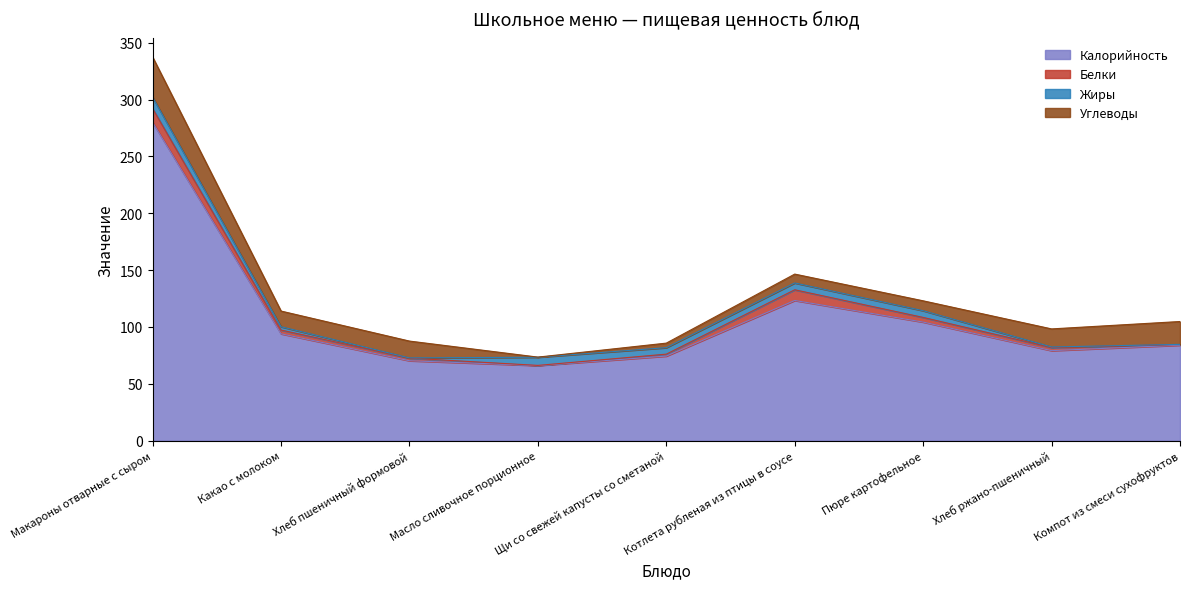

Reading left to right, extract all data points from this chart.

Калорийность: 280.0	94.0	70.3	66.1	74.4	123.3	104.3	79.2	84.0
Белки: 12.1	3.3	2.3	0.1	1.7	9.4	4.1	2.7	0.6
Жиры: 10.0	2.9	0.2	7.2	5.7	6.0	5.9	0.5	0.1
Углеводы: 35.3	13.8	14.8	0.1	4.0	7.8	8.7	15.9	20.1